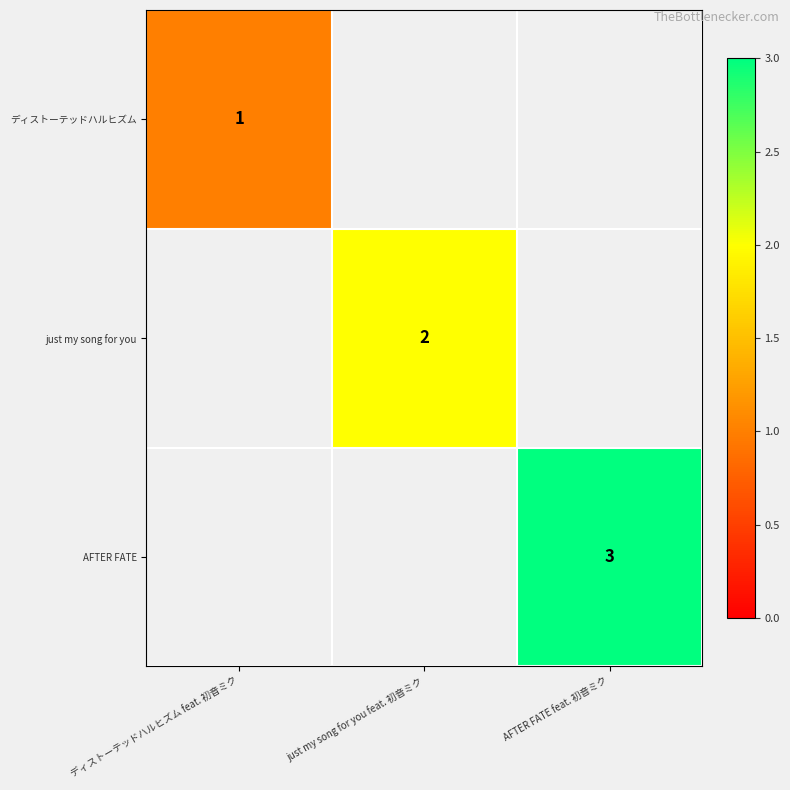

True or false: AFTER FATE has a value of 1 at AFTER FATE feat. 初音ミク.

False